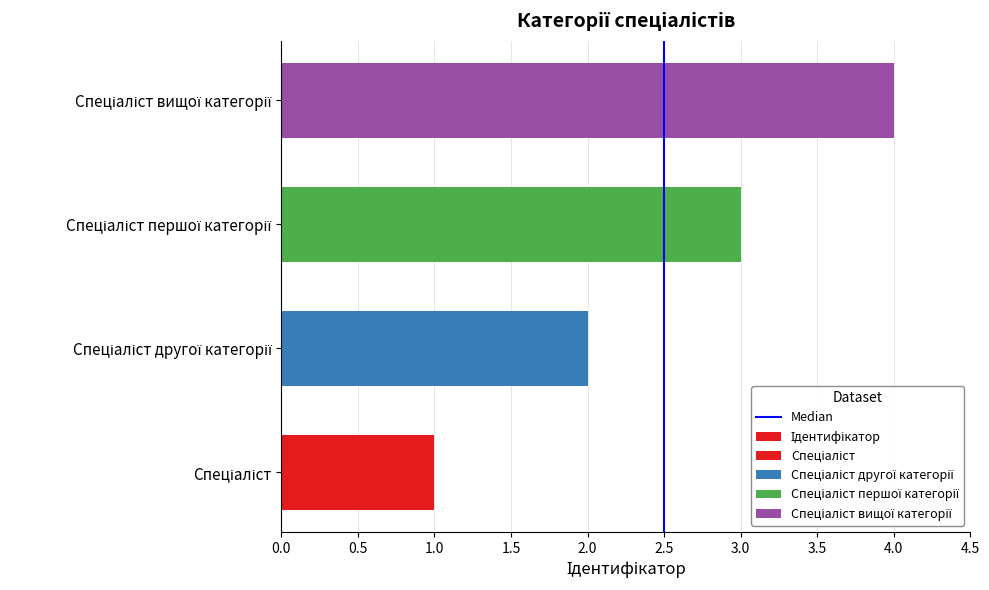

What is the change in value from Спеціаліст to Спеціаліст першої категорії?

+2